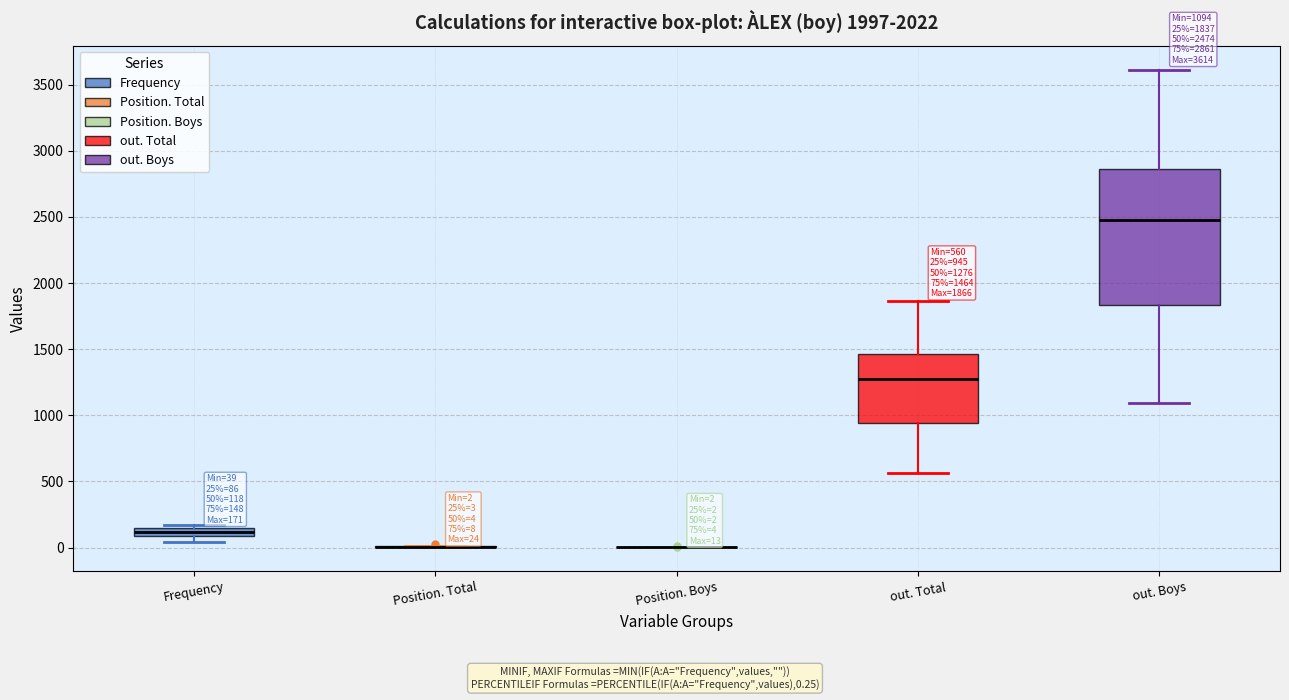

Which box is the tallest, from its lower edge to its upper edge?

out. Boys